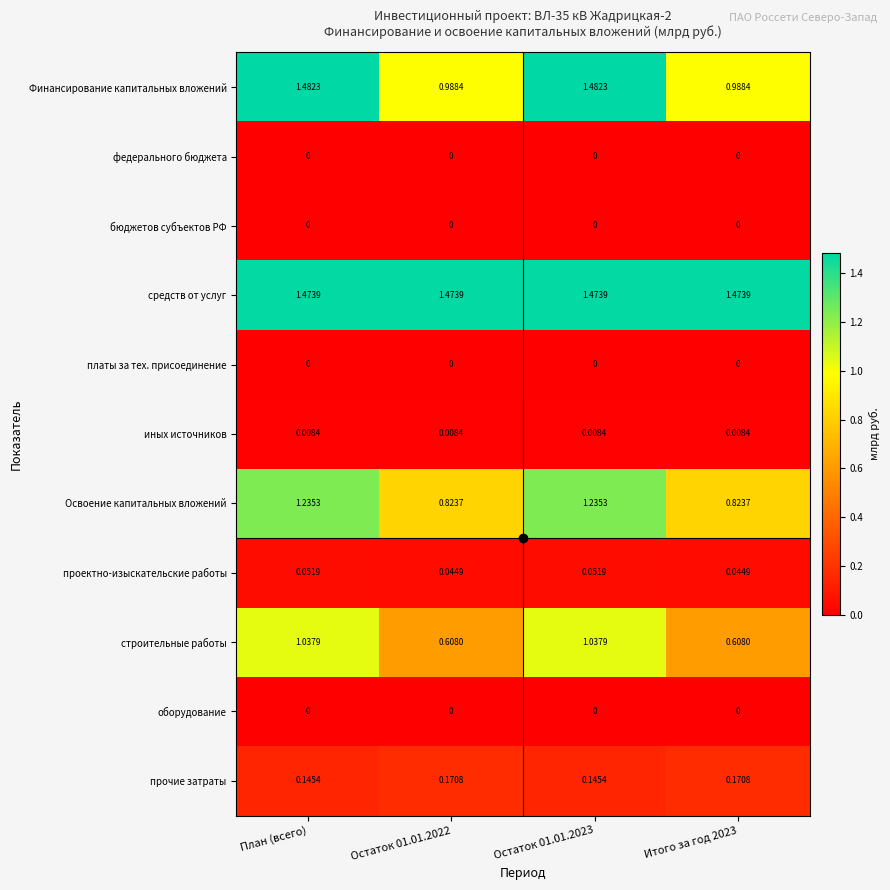

Is the value of Освоение капитальных вложений at Остаток 01.01.2023 greater than the value of платы за тех. присоединение at Остаток 01.01.2022?

Yes